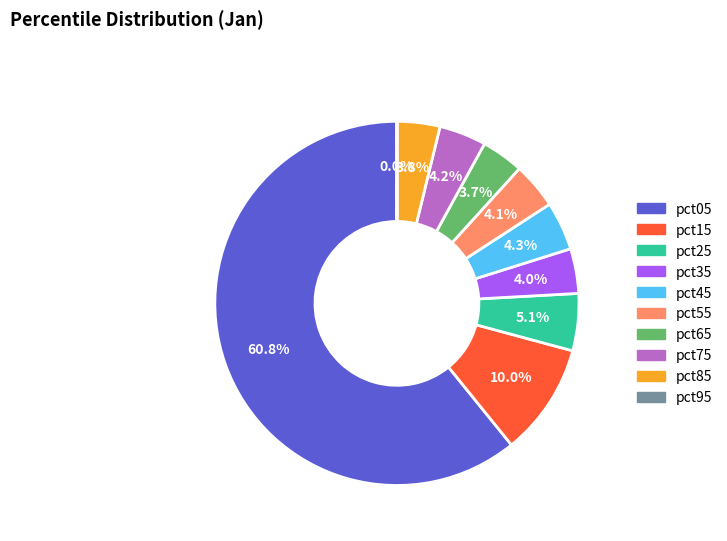

What percentage is NOT represented by pct35?

96.0%